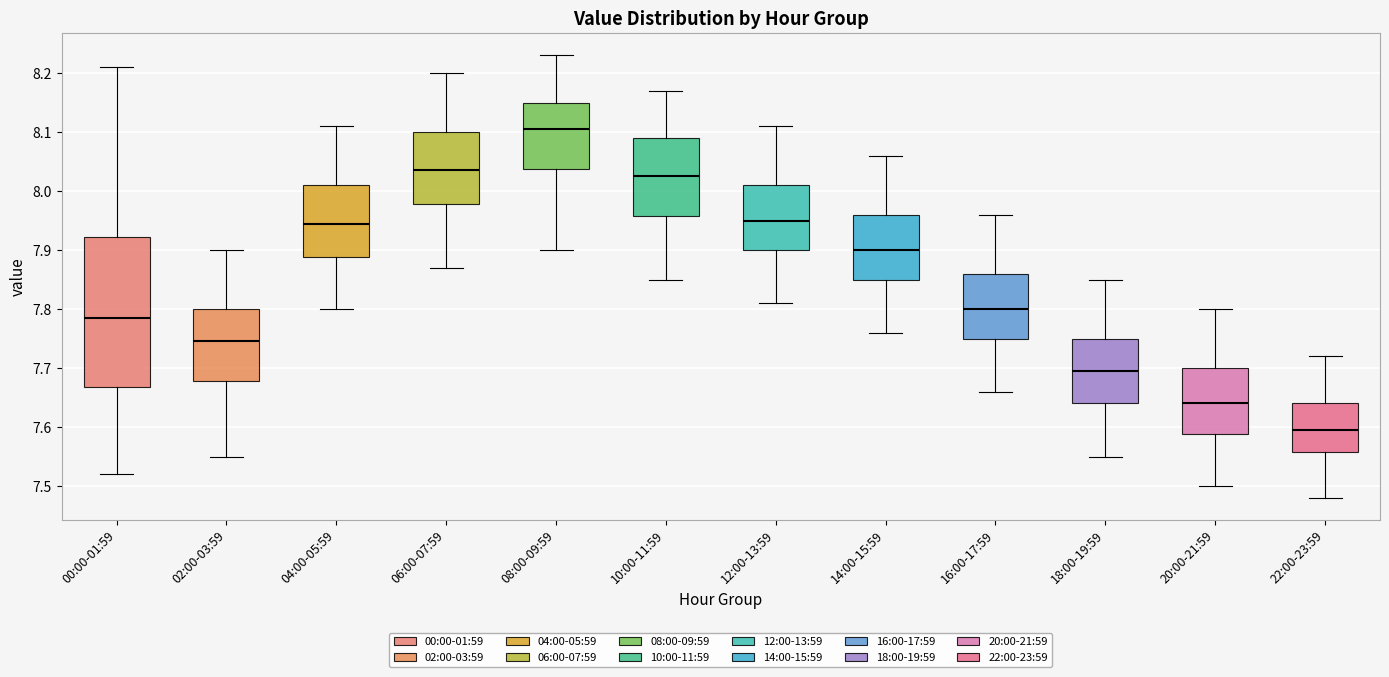

Where does the lower whisker of the box for 22:00-23:59 end on the y-axis? The values are not printed on the chart, so give them approximately, as read against the axis.

7.48